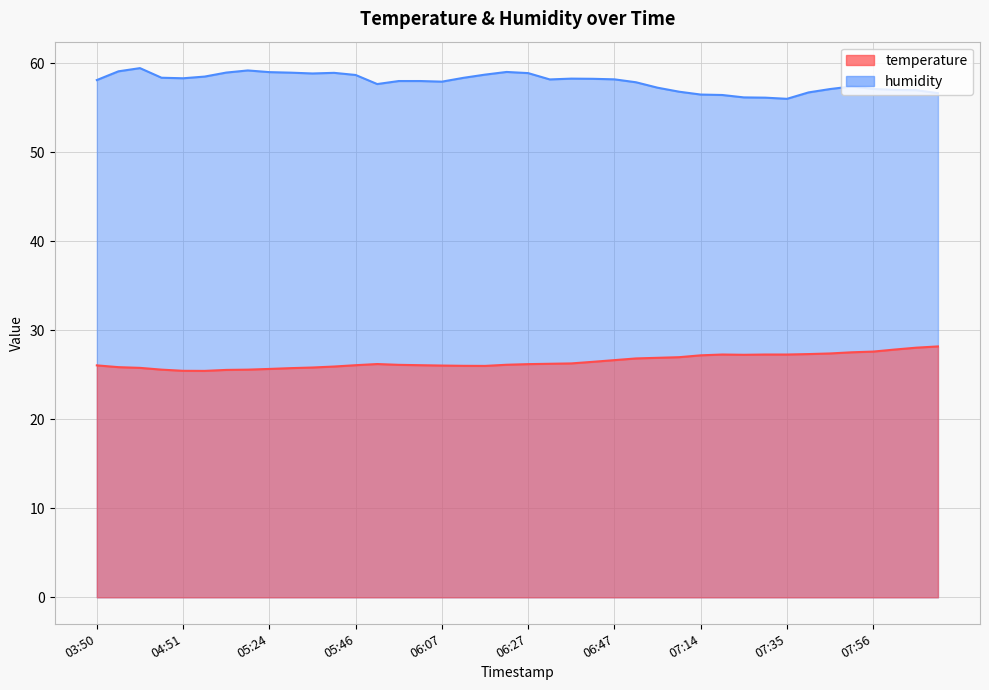

True or false: temperature has a value of 27.6 at 07:56.

True